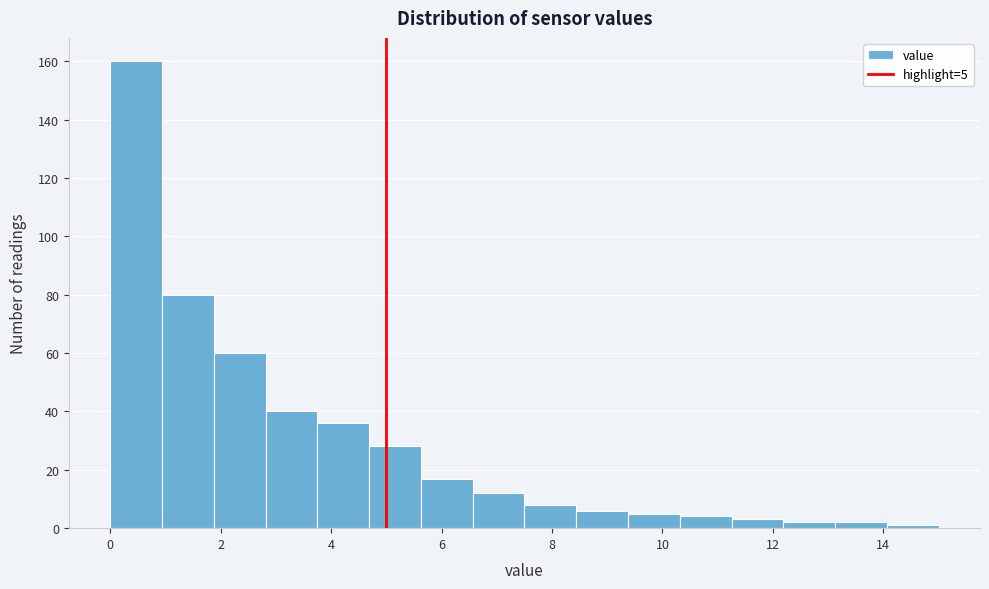

Which range on the x-axis has the tallest bar?

0.0 to 1.0